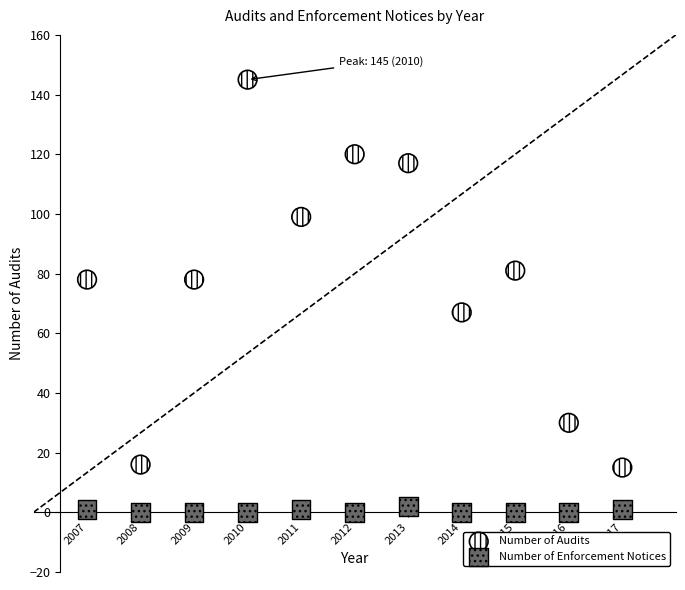

Which series has the largest Y range (max minus min)?

Number of Audits